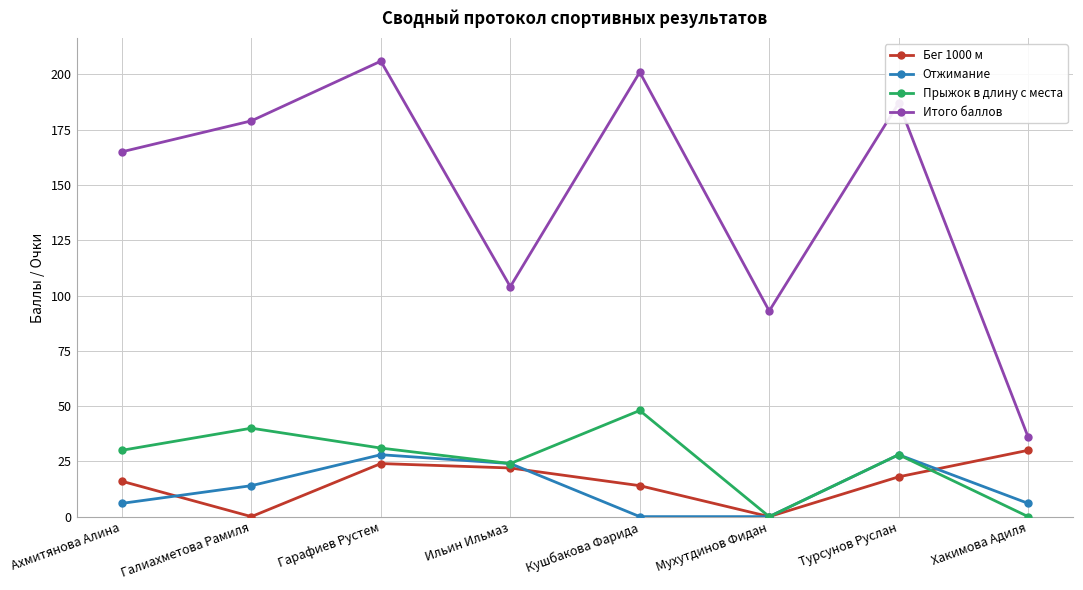

Which label corresponds to the largest value in the chart?

Гарафиев Рустем